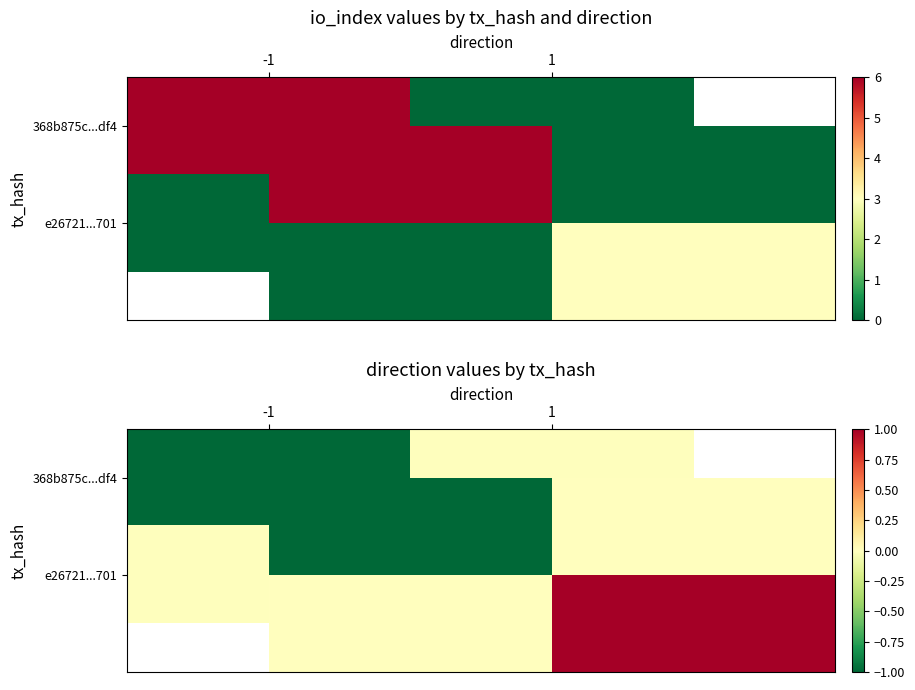

How many data points does each series have?

2